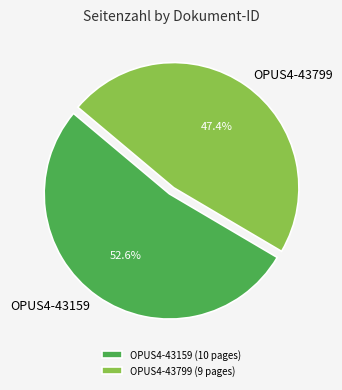

Approximately how many times larger is the value at OPUS4-43799 compared to OPUS4-43159?

0.9